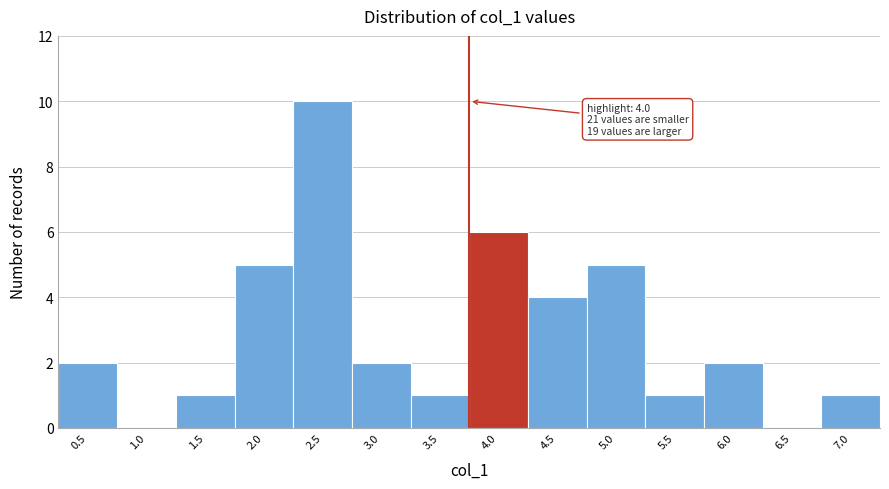

Reading left to right, list all the values displayed in this chart.

0.5=2	1.0=0	1.5=1	2.0=5	2.5=10	3.0=2	3.5=1	4.0=6	4.5=4	5.0=5	5.5=1	6.0=2	6.5=0	7.0=1